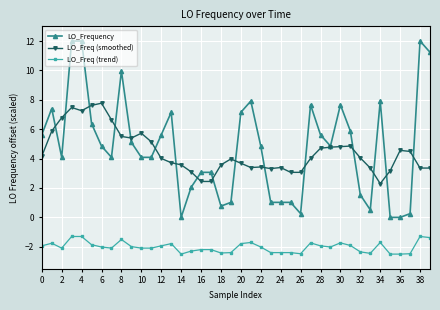

What is the value of the LO_Frequency point at the 16th from the left?

2.0